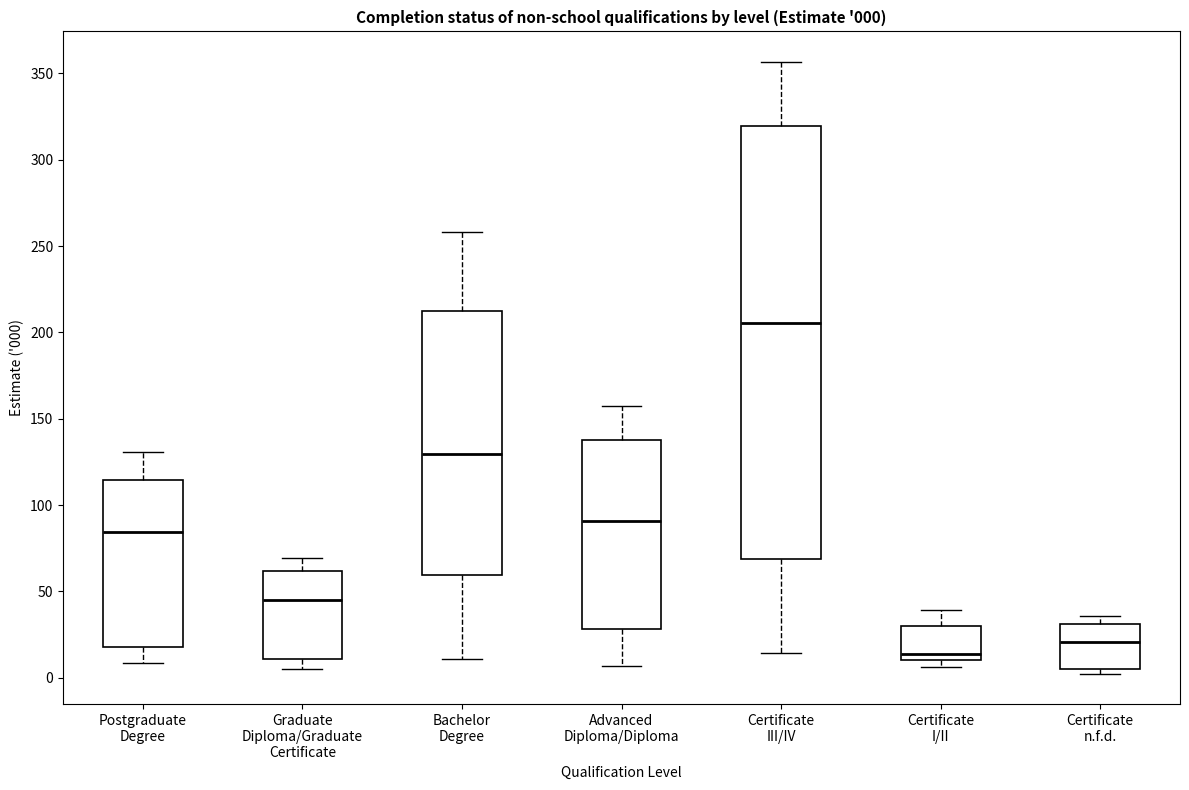

Which box is the tallest, from its lower edge to its upper edge?

Certificate III/IV